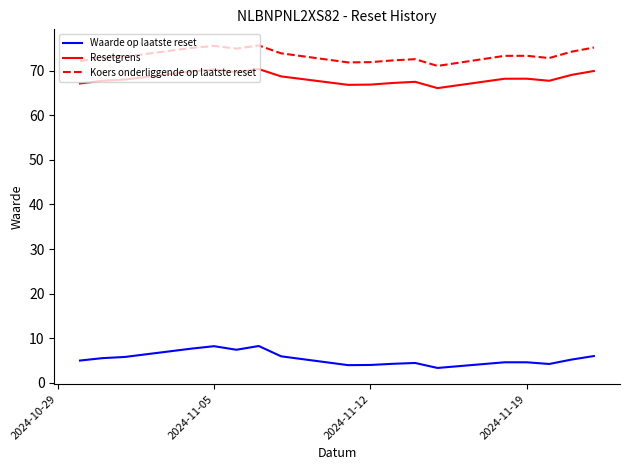

What is the lowest value of the Resetgrens series?

66.1